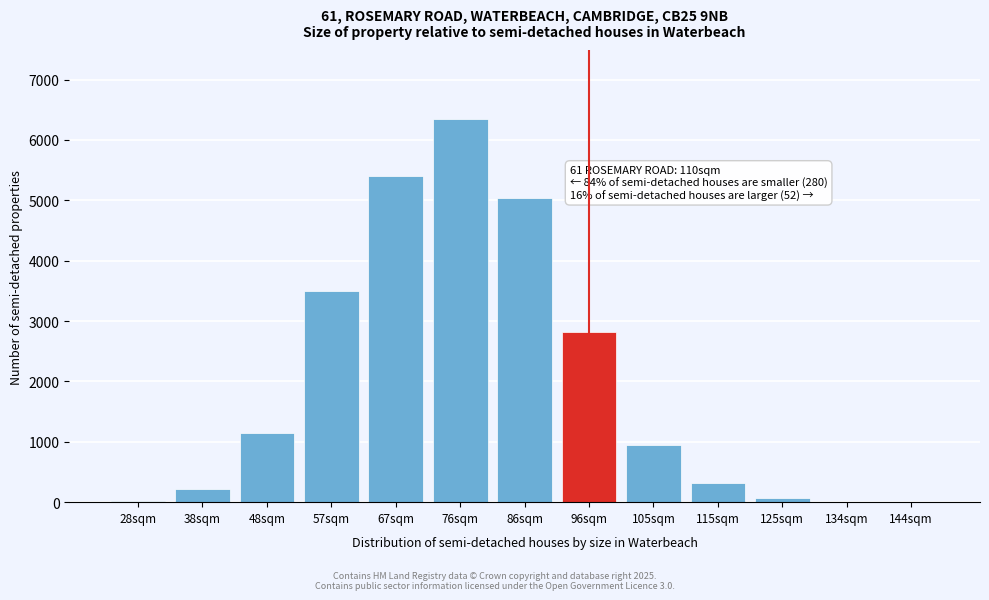

What is the maximum value shown in the chart?

6346